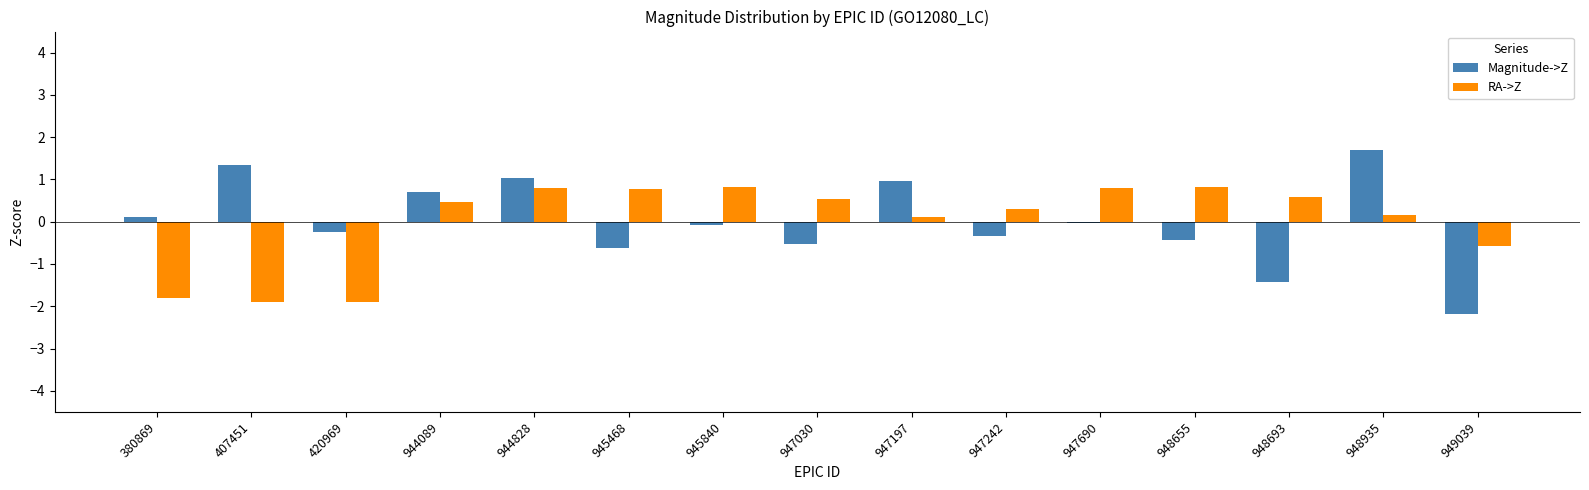

At which label does RA->Z first exceed 0?

944089